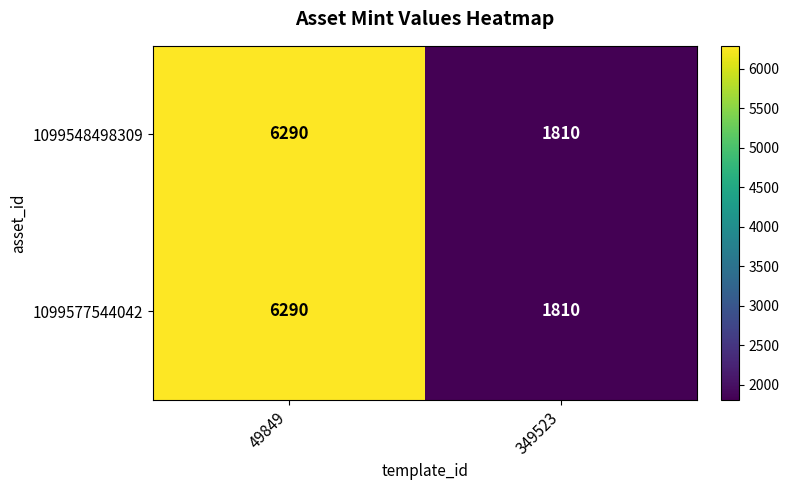

Rank the categories by 1099577544042 value from lowest to highest.

349523, 49849